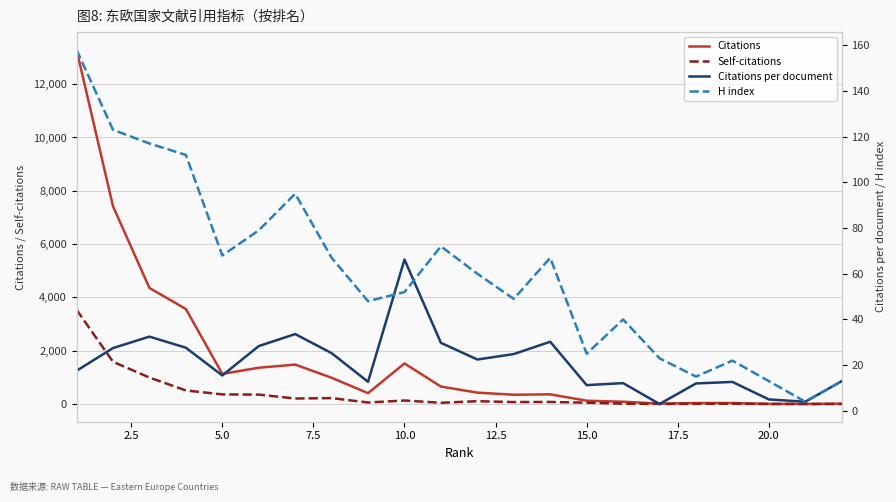

What is the difference between the maximum and minimum values in the H index series?

154.0